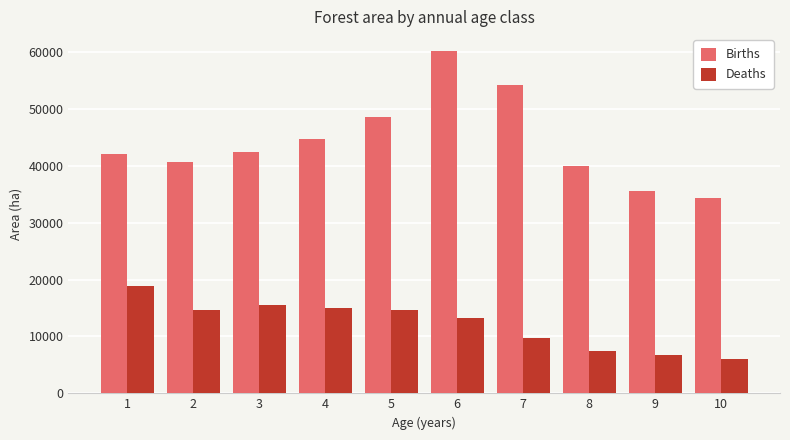

Which category has the lowest value in the Births series?

10